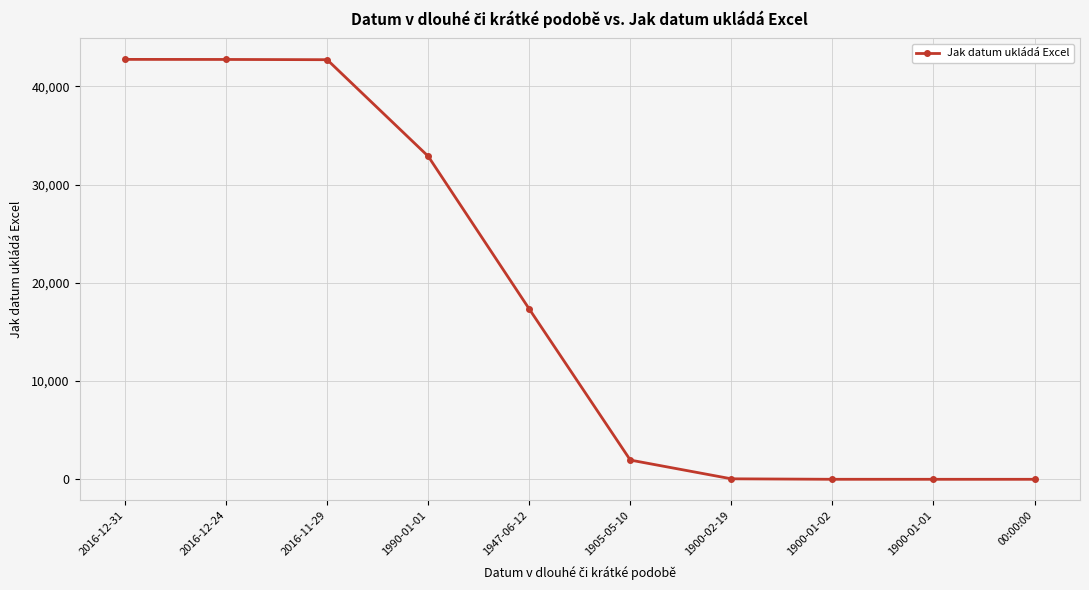

What is the label of the 8th point from the right?

2016-11-29